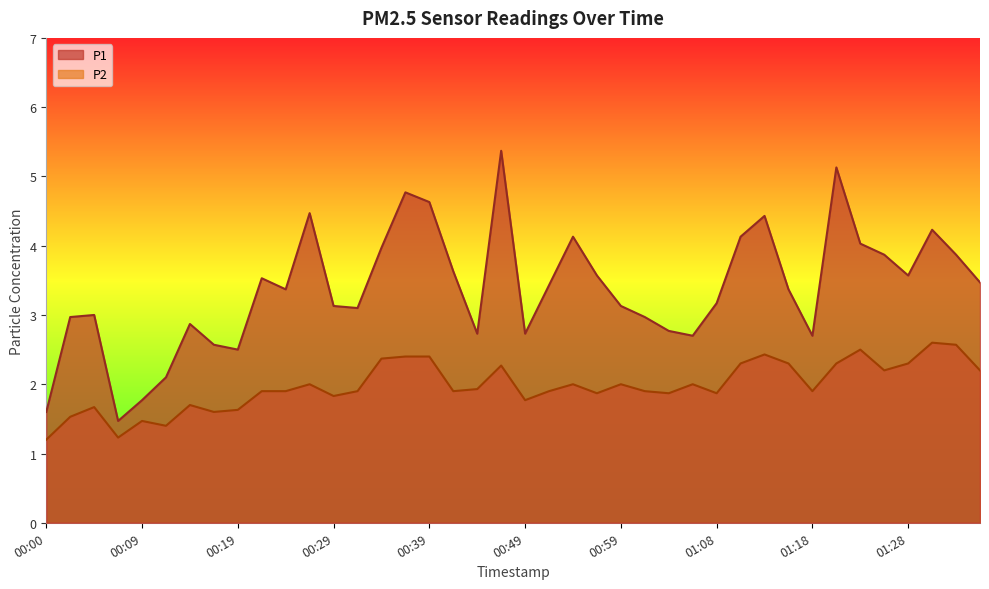

Reading left to right, transcribe all the data shown in this chart.

P1: 00:00=1.6	00:02=3.0	00:05=3.0	00:07=1.5	00:09=1.8	00:12=2.1	00:14=2.9	00:17=2.6	00:19=2.5	00:22=3.5	00:24=3.4	00:27=4.5	00:29=3.1	00:32=3.1	00:34=4.0	00:36=4.8	00:39=4.6	00:41=3.6	00:44=2.7	00:46=5.4	00:49=2.7	00:51=3.4	00:54=4.1	00:56=3.6	00:59=3.1	01:01=3.0	01:03=2.8	01:06=2.7	01:08=3.2	01:11=4.1	01:13=4.4	01:16=3.4	01:18=2.7	01:21=5.1	01:23=4.0	01:26=3.9	01:28=3.6	01:31=4.2	01:33=3.9	01:35=3.5
P2: 00:00=1.2	00:02=1.5	00:05=1.7	00:07=1.2	00:09=1.5	00:12=1.4	00:14=1.7	00:17=1.6	00:19=1.6	00:22=1.9	00:24=1.9	00:27=2.0	00:29=1.8	00:32=1.9	00:34=2.4	00:36=2.4	00:39=2.4	00:41=1.9	00:44=1.9	00:46=2.3	00:49=1.8	00:51=1.9	00:54=2.0	00:56=1.9	00:59=2.0	01:01=1.9	01:03=1.9	01:06=2.0	01:08=1.9	01:11=2.3	01:13=2.4	01:16=2.3	01:18=1.9	01:21=2.3	01:23=2.5	01:26=2.2	01:28=2.3	01:31=2.6	01:33=2.6	01:35=2.2